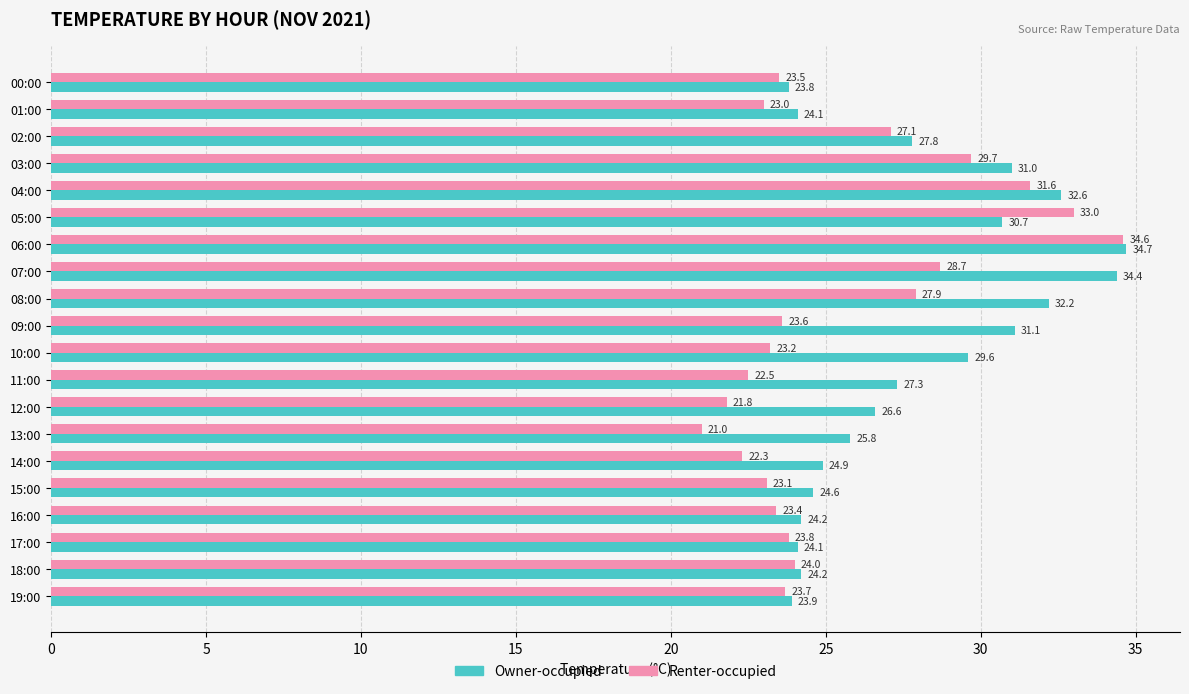

Which series has the largest total across all categories?

Owner-occupied